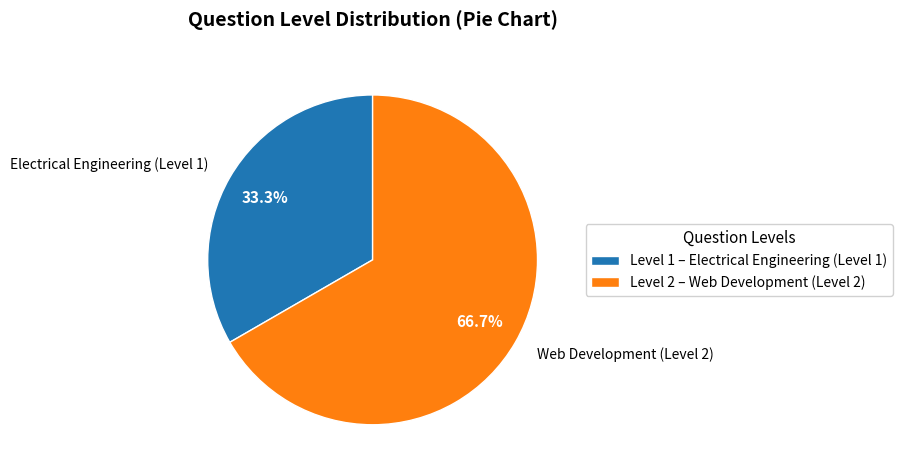

To the nearest percent, what portion does Web Development (Level 2) represent?

67%